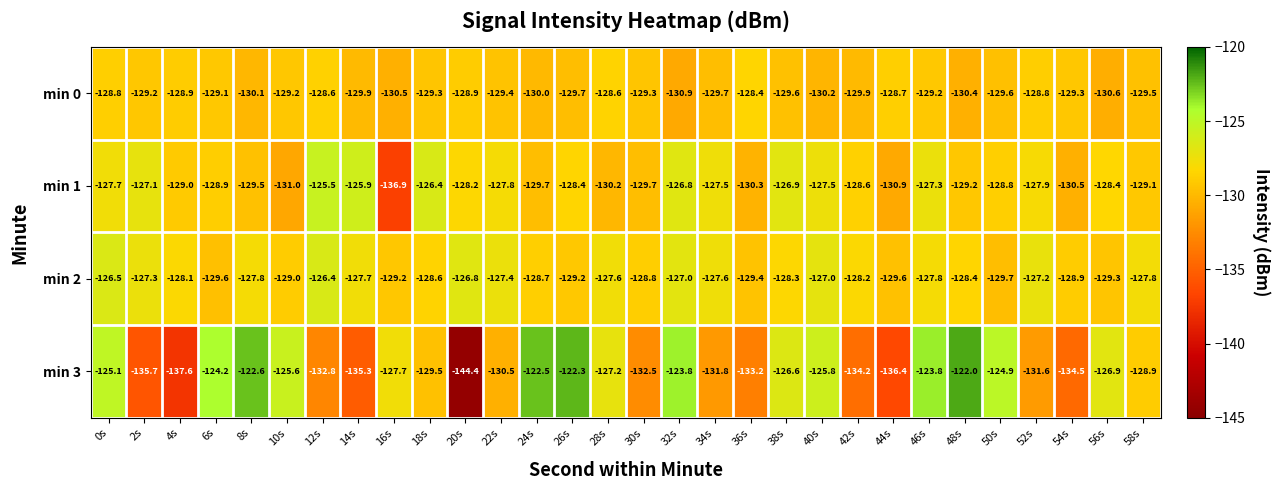

What value does the min 1 series have at 16s?

-136.9